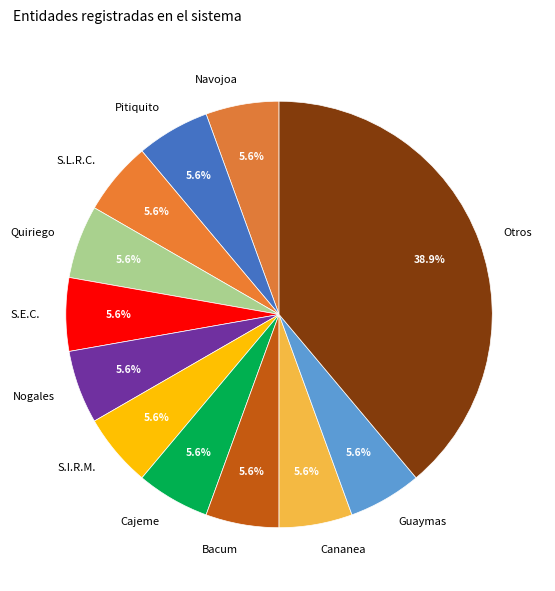

What percentage is NOT represented by Cajeme?

94.4%